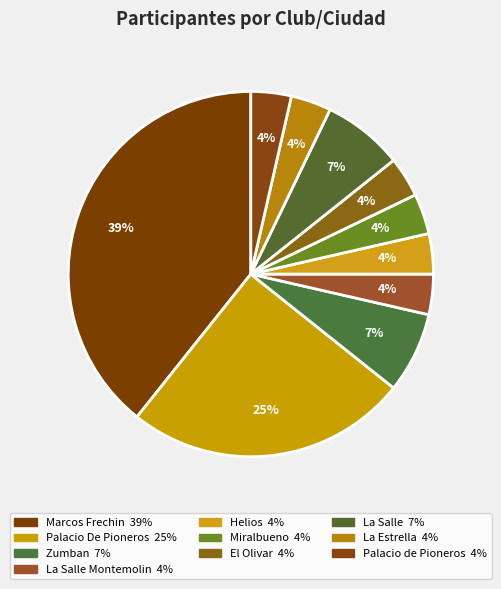

How many slices are in this pie chart?

10